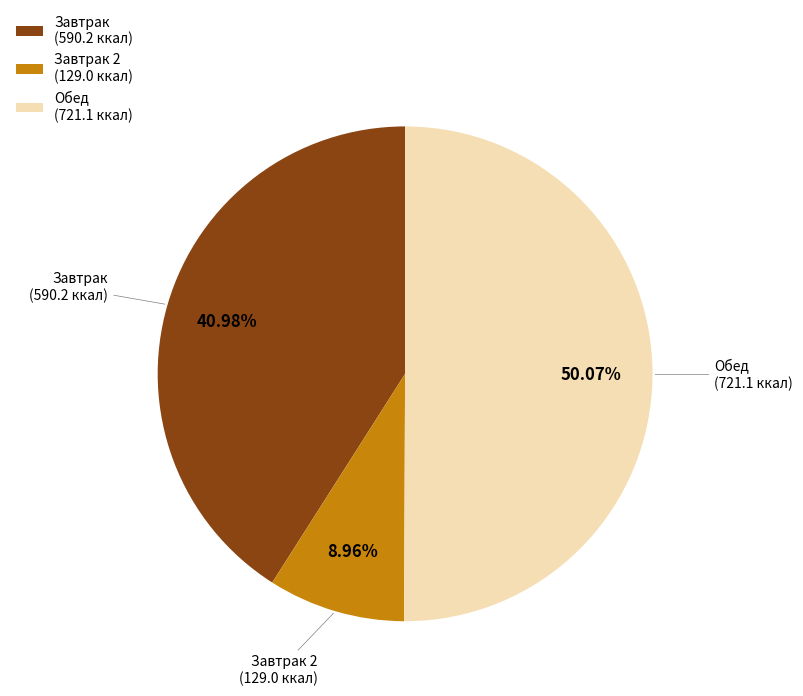

What is the ratio of the value at Обед (721.1 ккал) to the value at Завтрак 2 (129.0 ккал)?

5.6